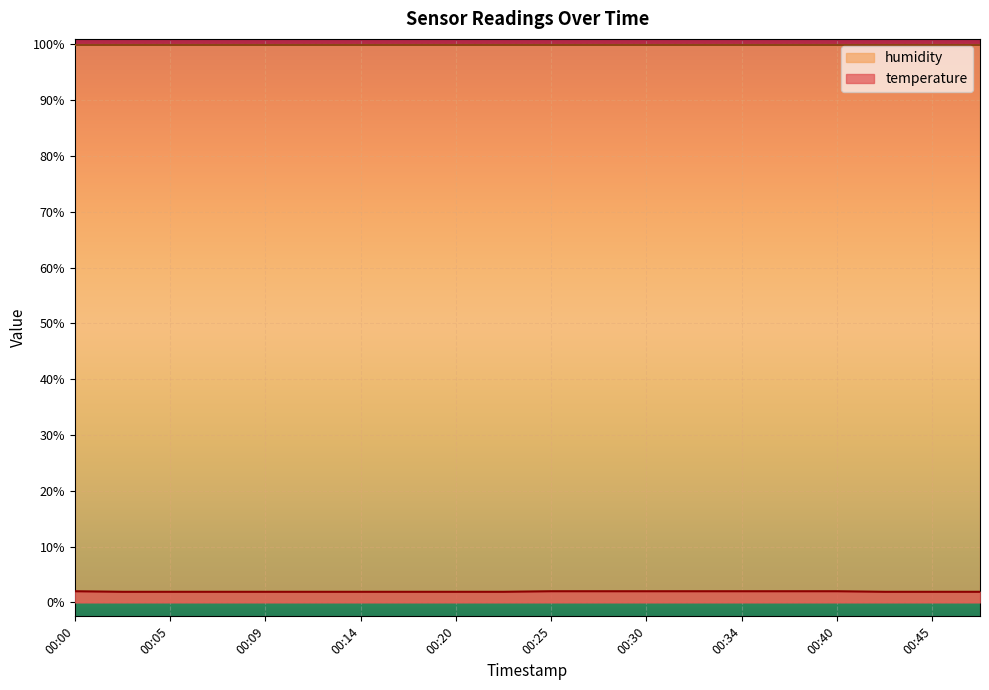

Reading left to right, list all the values displayed in this chart.

00:00=2.0	00:02=1.9	00:05=1.9	00:07=1.9	00:09=1.9	00:12=1.9	00:14=1.9	00:17=1.9	00:20=1.9	00:22=1.9	00:25=2.0	00:27=2.0	00:30=2.0	00:32=2.0	00:34=2.0	00:37=2.0	00:40=2.0	00:42=1.9	00:45=1.9	00:47=1.9